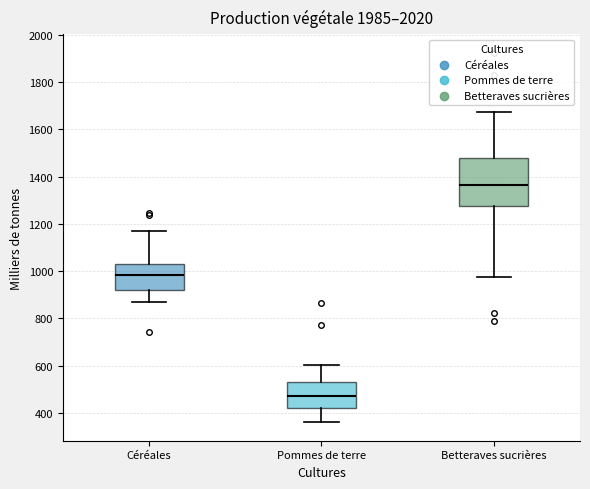

Comparing the boxes themselves (not the whiskers), which one is the tallest?

Betteraves sucrières